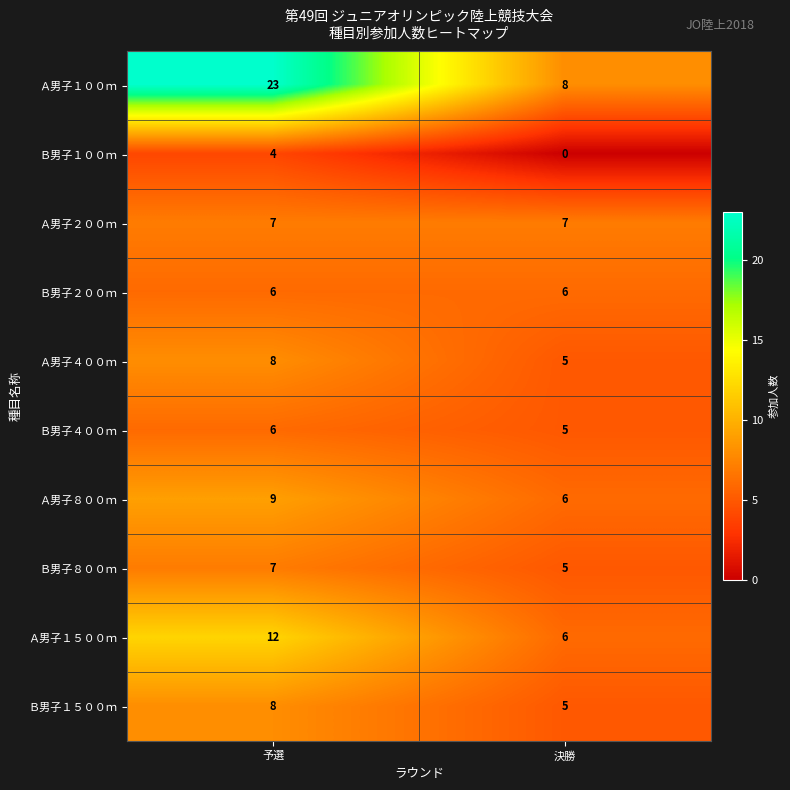

Which series has the largest total across all categories?

Ａ男子１００ｍ